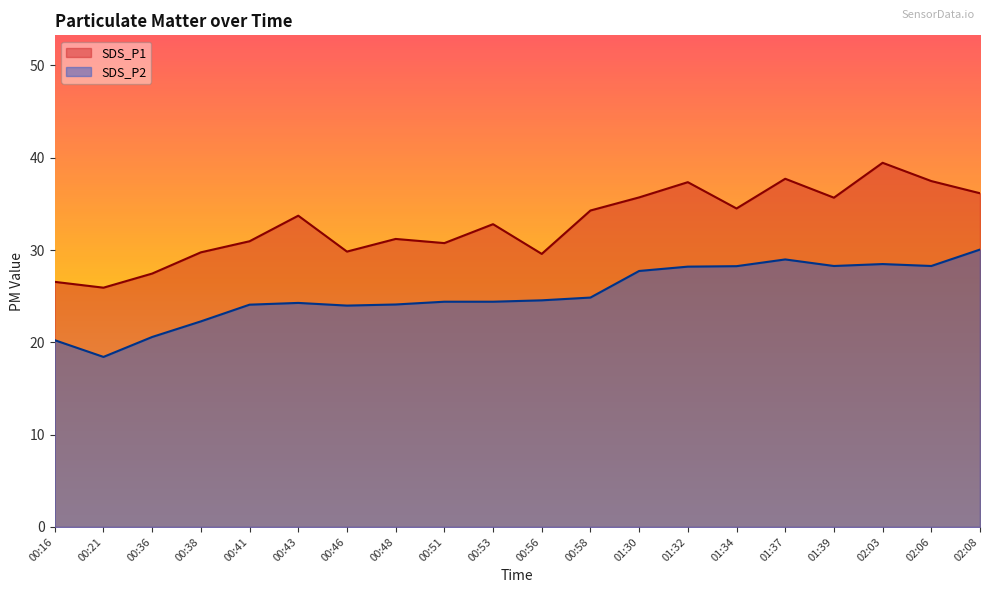

List the series in order of their overall mean, highest first.

SDS_P1, SDS_P2